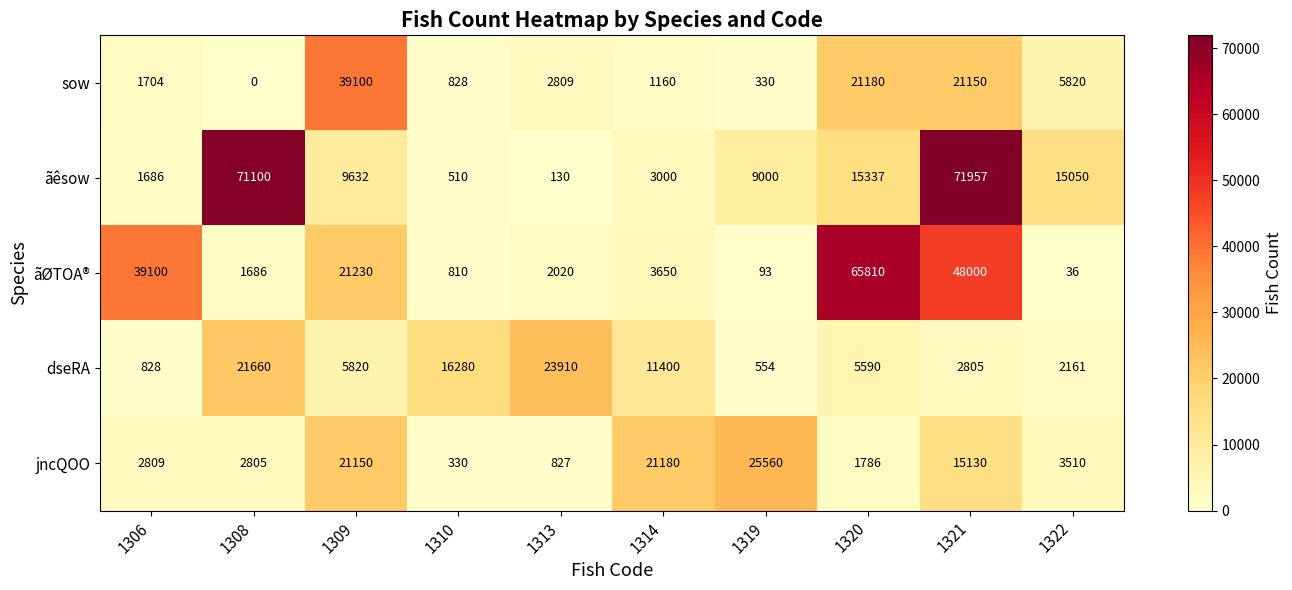

Is the value of ãØTOA® at 1320 greater than the value of ãêsow at 1313?

Yes